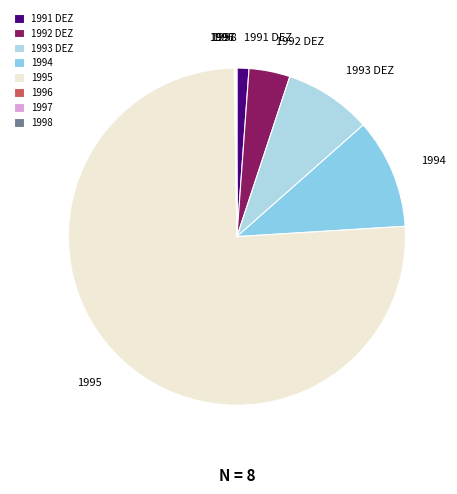

Is there any slice that represents more than half of the pie?

Yes